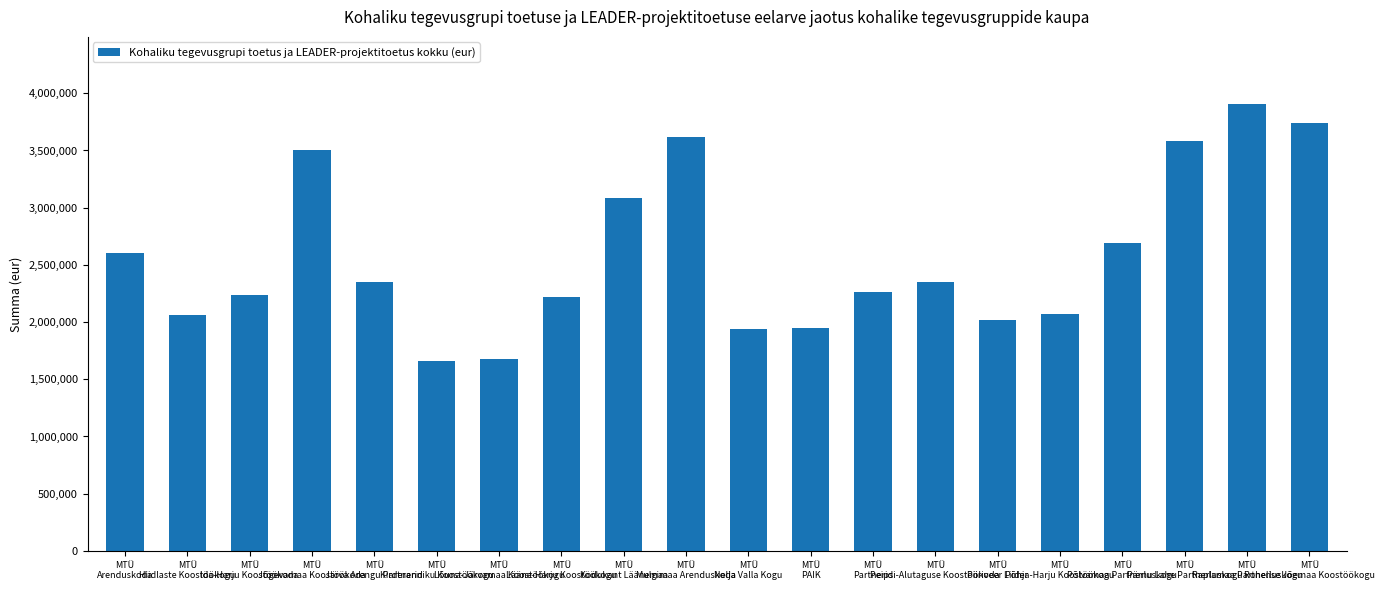

Which has a higher value, MTÜ
PAIK or MTÜ
Ida-Harju Koostöökoda?

MTÜ
Ida-Harju Koostöökoda